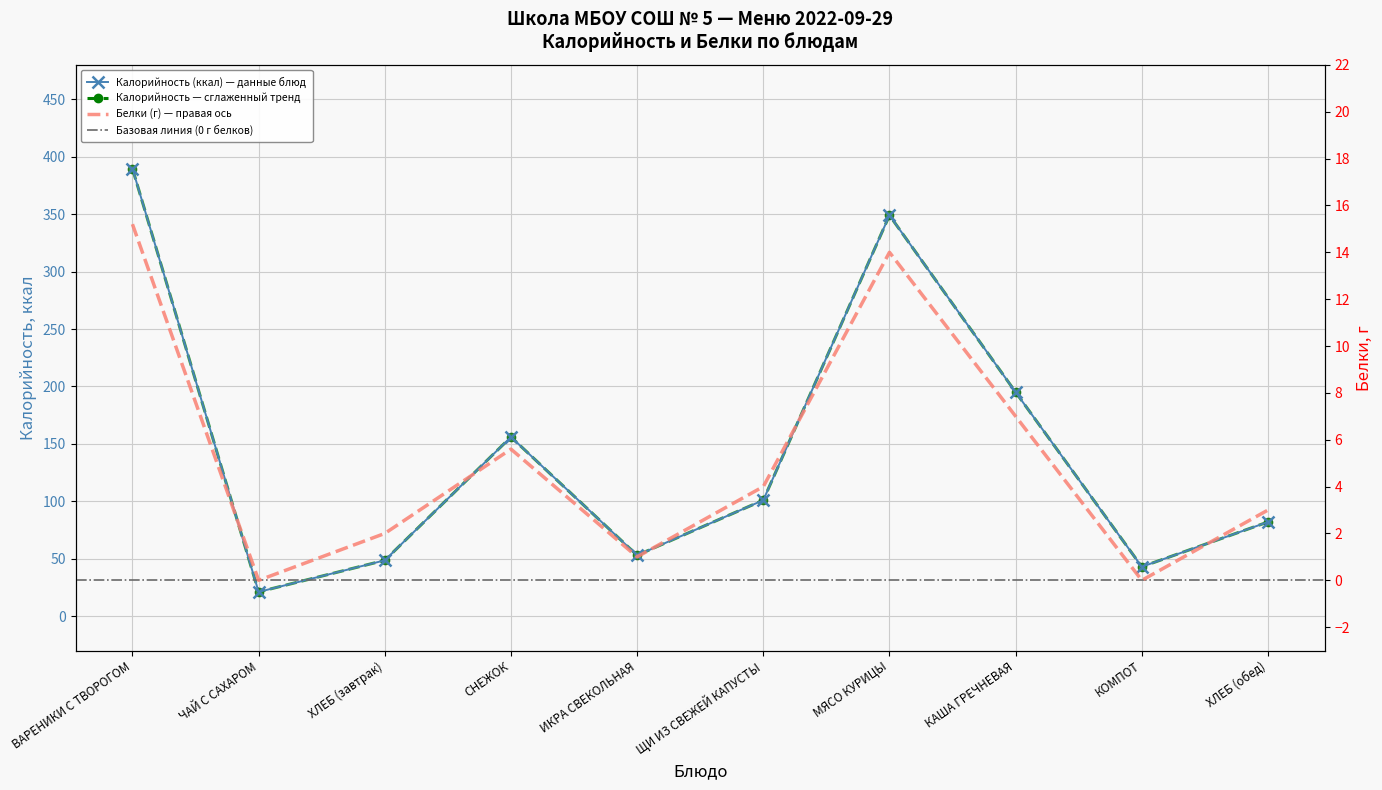

Is it true that Белки equals 1.5 at СНЕЖОК?

False